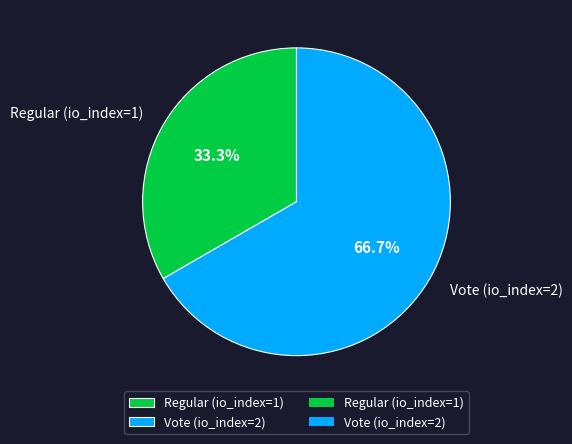

How many slices are in this pie chart?

2